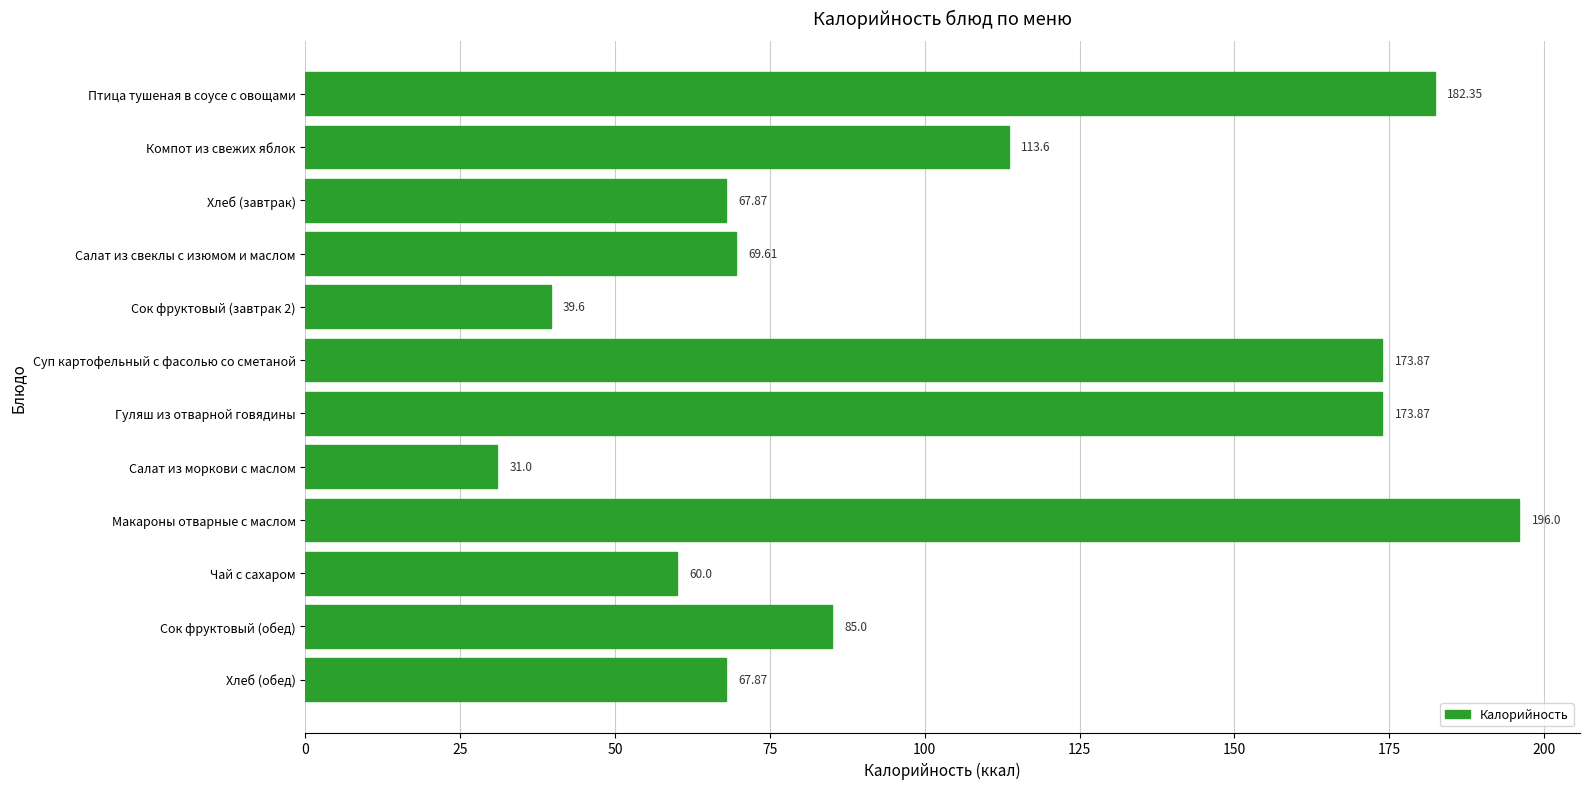

Where is the data nearest to the value 113?

Компот из свежих яблок